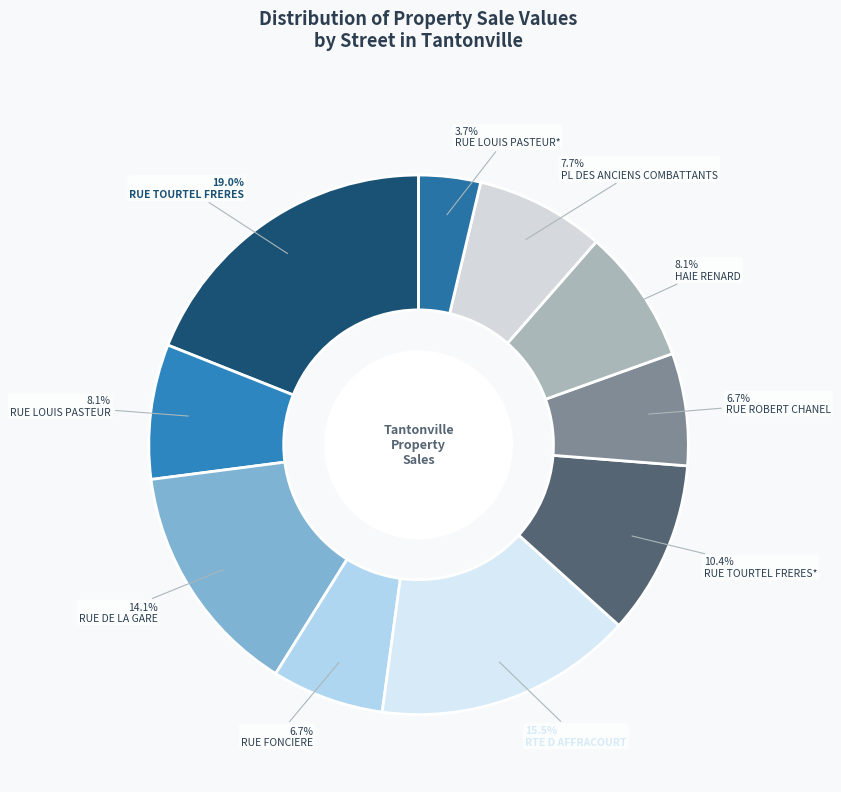

To the nearest percent, what is the average slice percentage?

10%